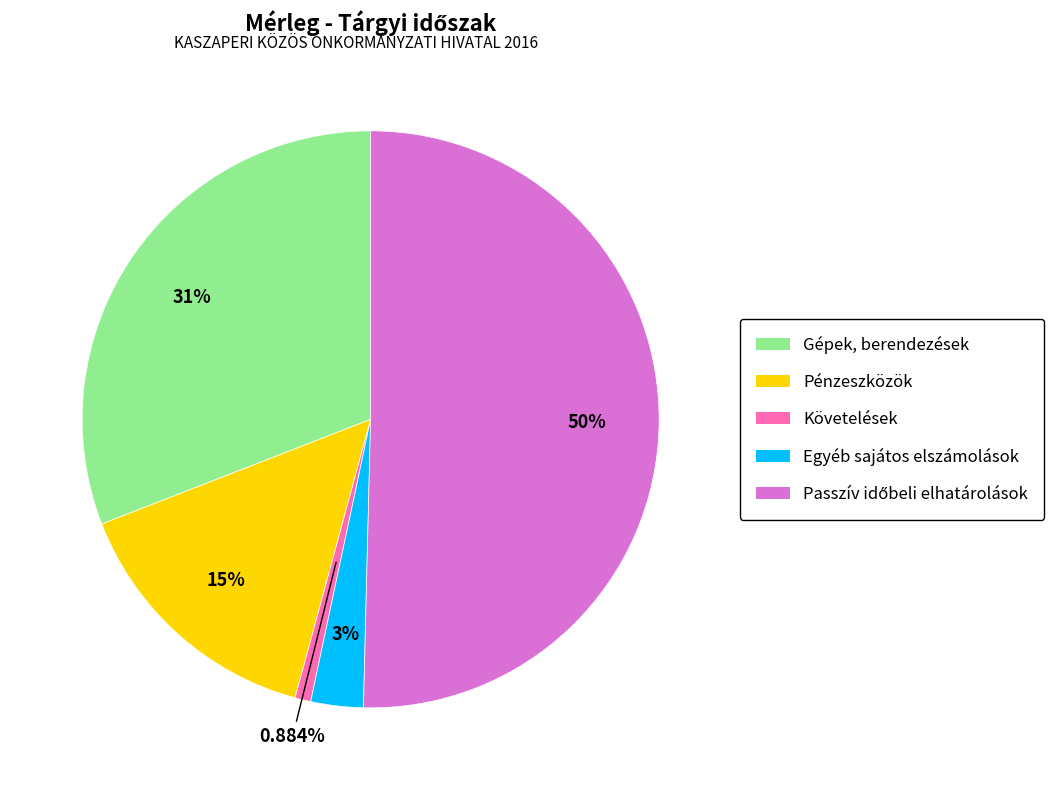

What is the total percentage of Pénzeszközök and Egyéb sajátos elszámolások?

17.8%